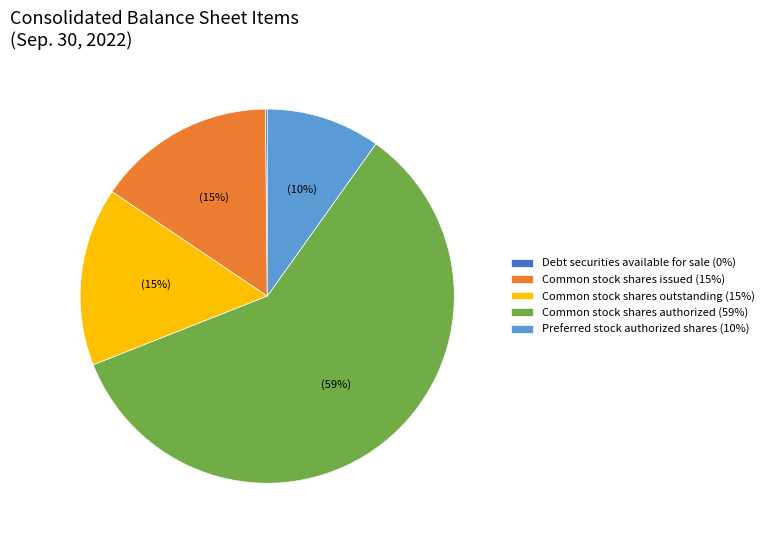

Which slice is the largest?

Common stock shares authorized